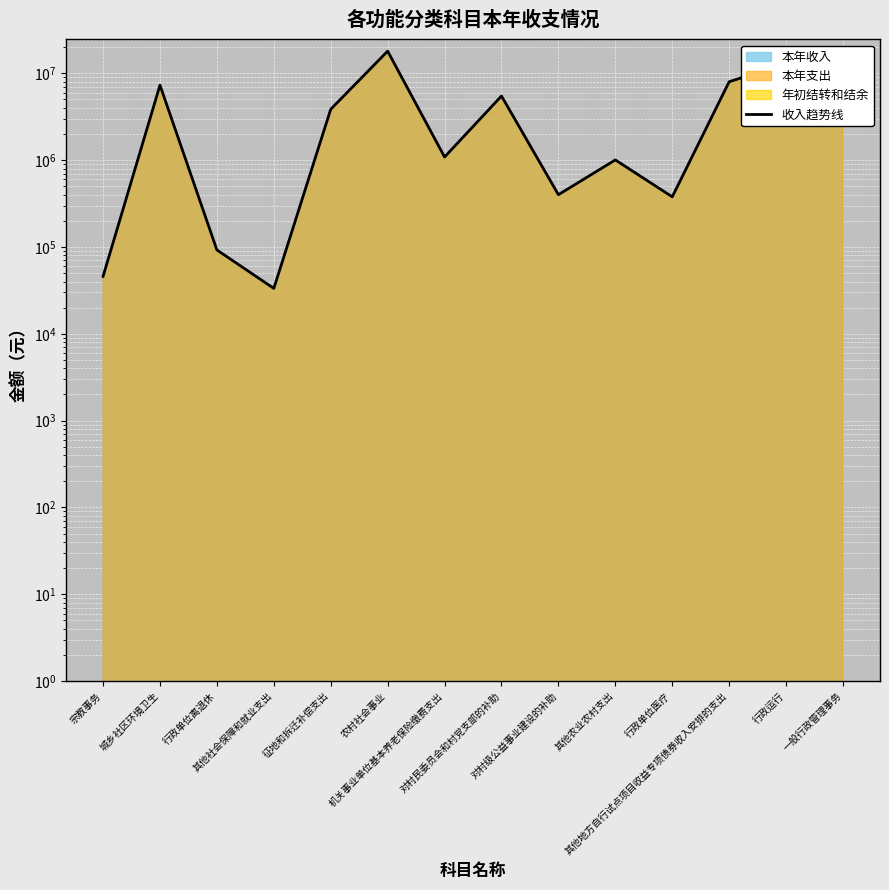

What is the average value?

4875834.0